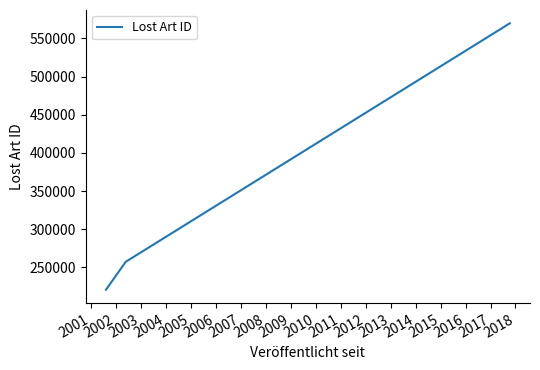

What is the minimum value shown in the chart?

220789